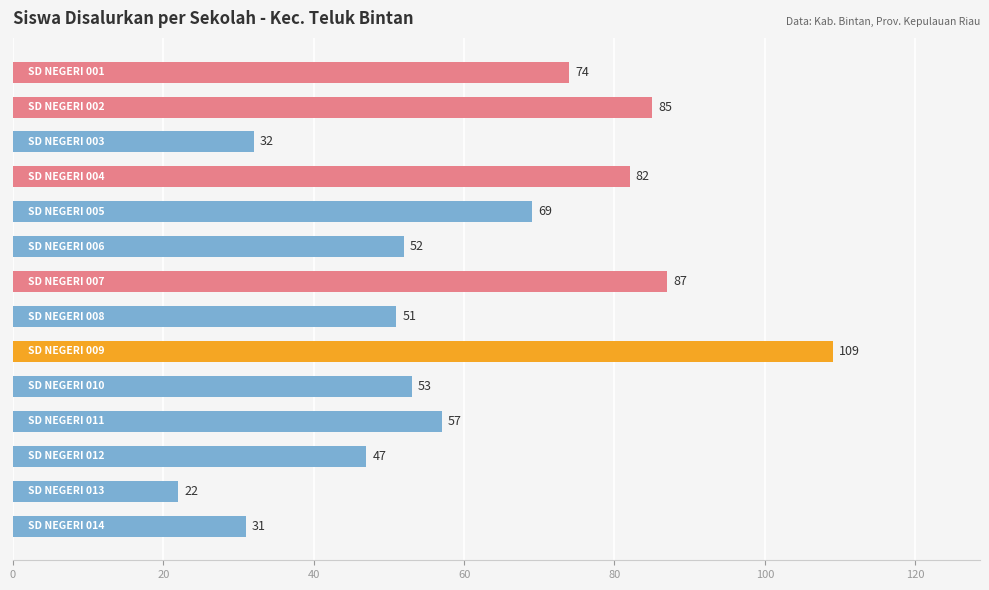

What is the value of the 6th bar from the top?

52